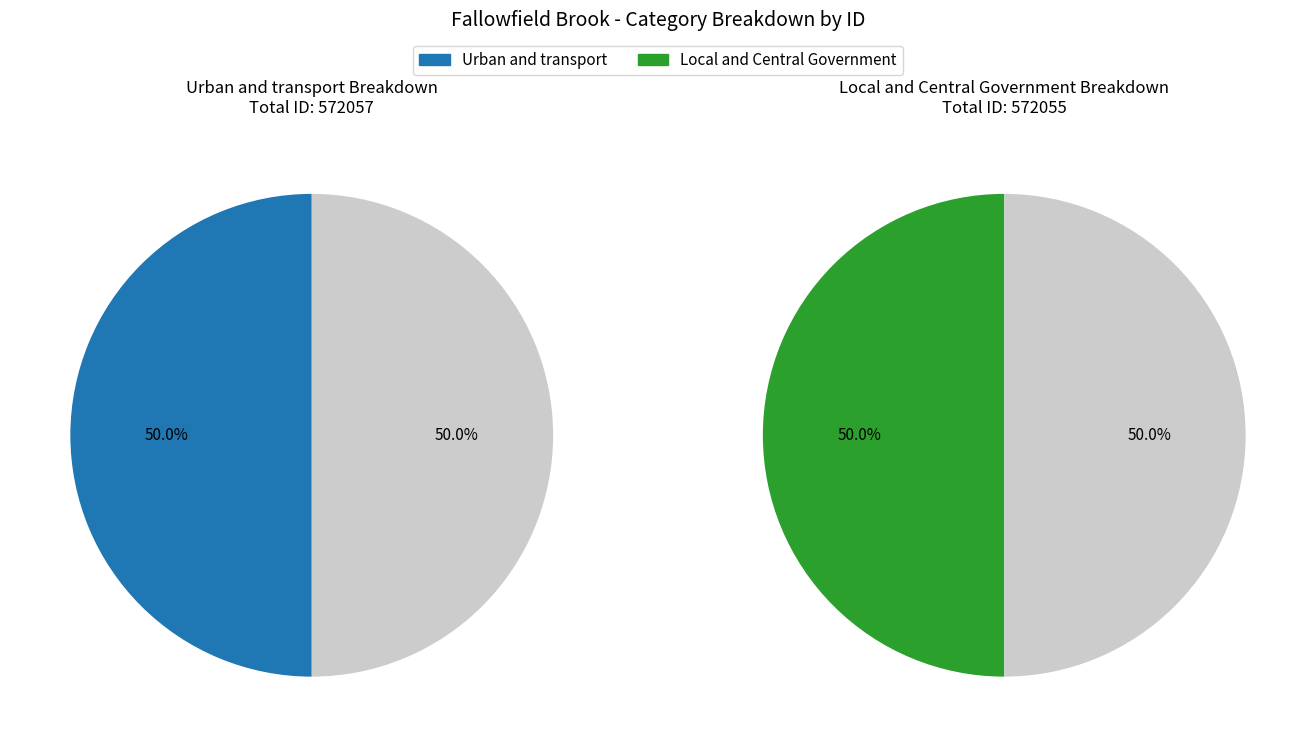

What is the smallest slice in the pie chart?

Local and Central Government